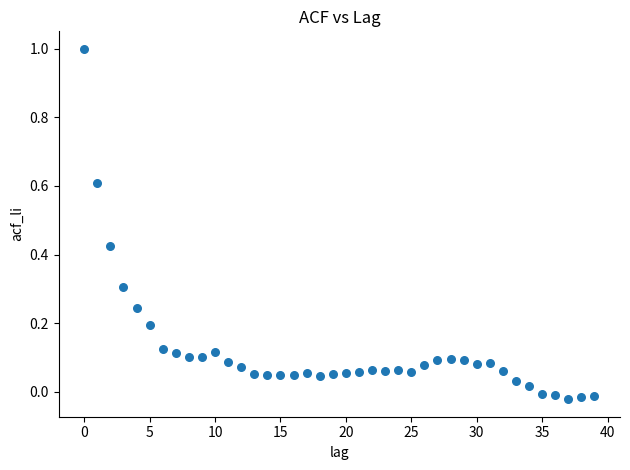

How many points are shown in the scatter plot?

40